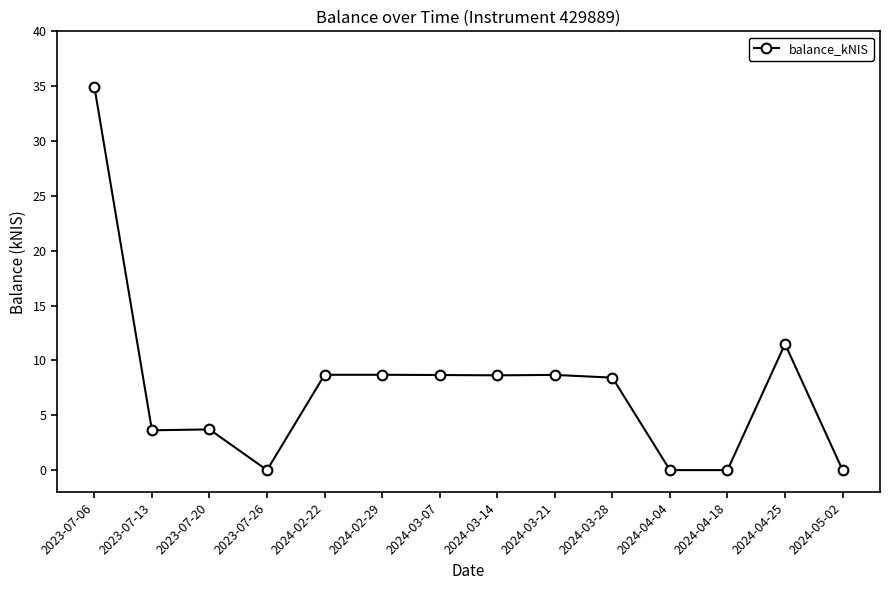

The chart shows a value of 0.0 at 2023-07-26. True or false?

True